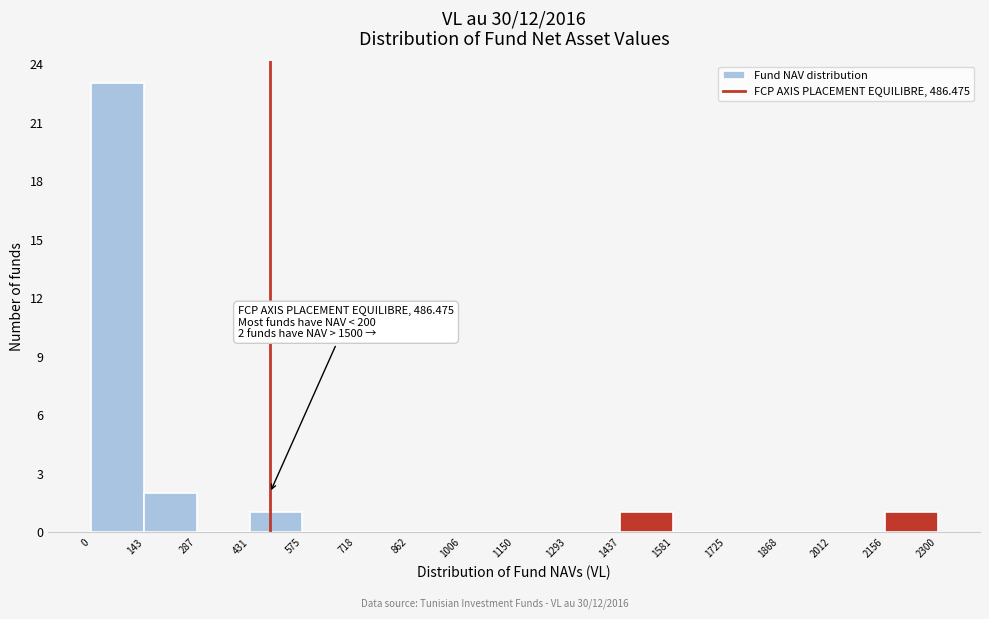

Which range on the x-axis has the tallest bar?

0 to 143